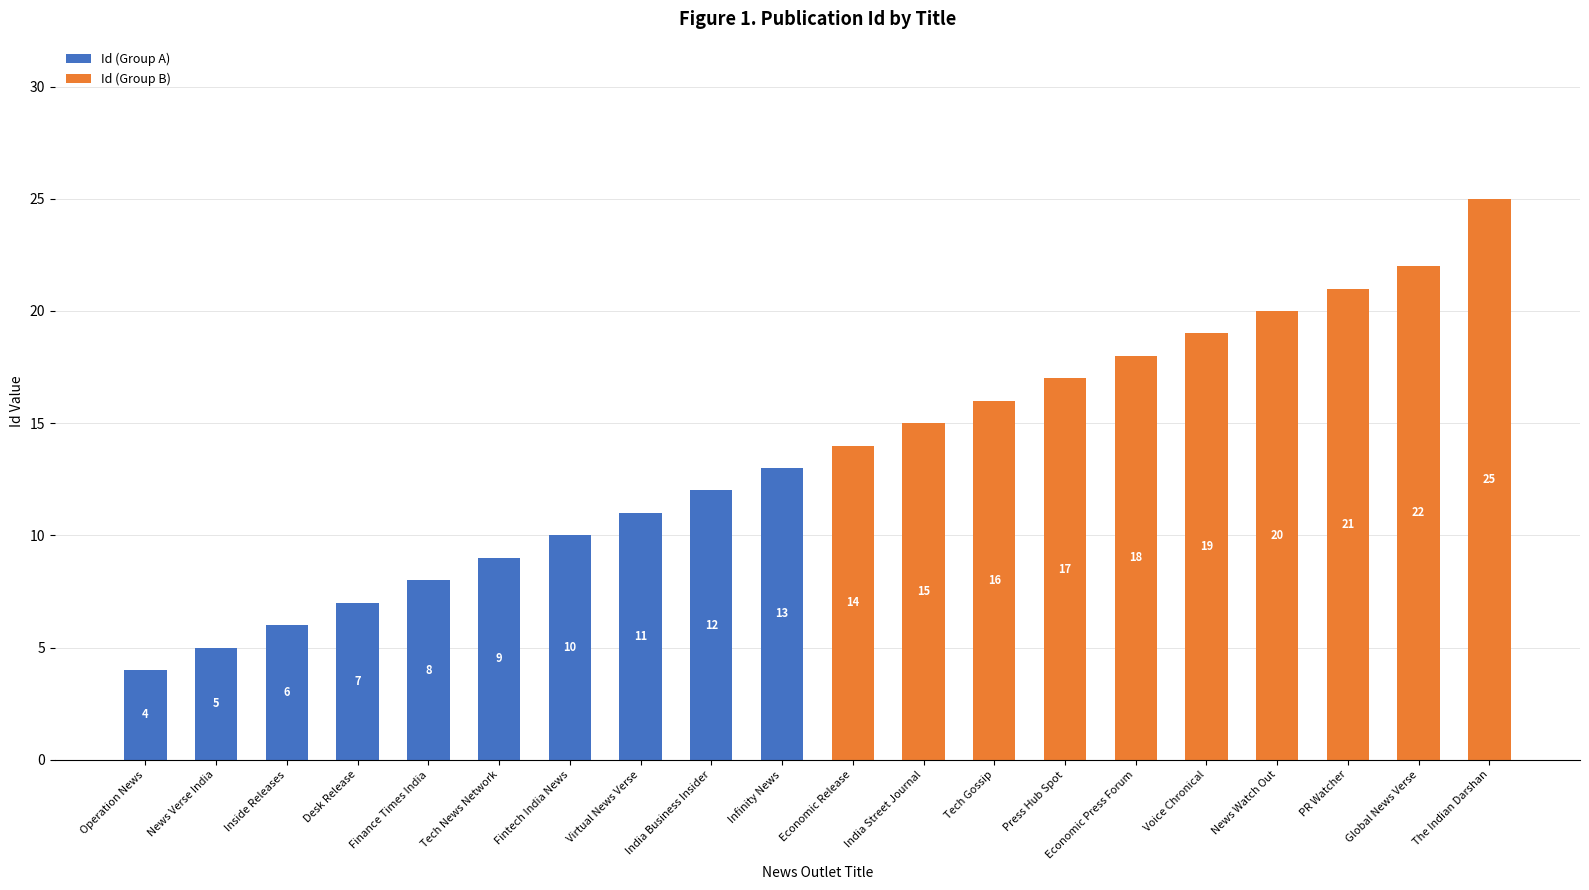

Is it true that Id (Group A) equals 0 at Global News Verse?

True